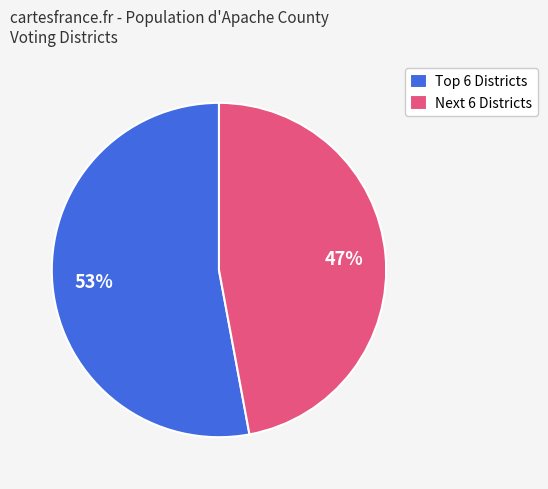

Rank the categories by value from lowest to highest.

Next 6 Districts, Top 6 Districts